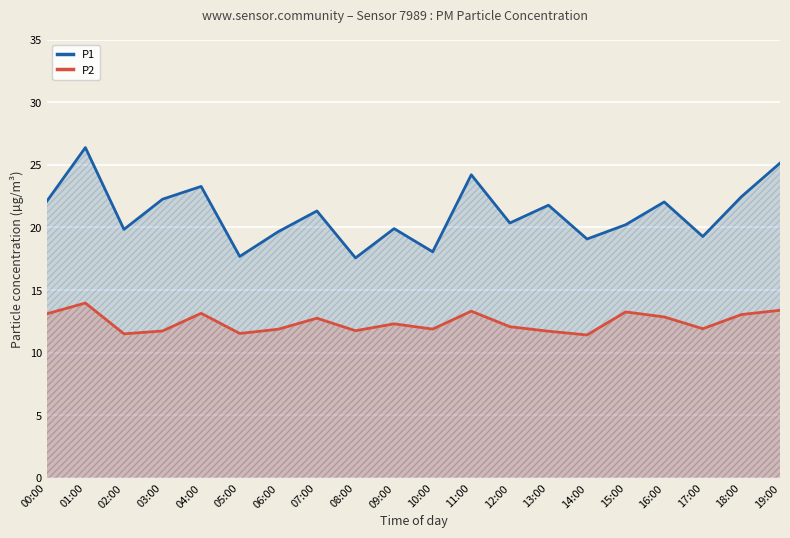

Reading left to right, list all the values displayed in this chart.

P1: 22.1	26.4	19.8	22.2	23.3	17.7	19.7	21.3	17.6	19.9	18.1	24.2	20.4	21.8	19.1	20.2	22.0	19.3	22.4	25.1
P2: 13.1	14.0	11.5	11.7	13.1	11.5	11.9	12.8	11.8	12.3	11.9	13.3	12.1	11.7	11.4	13.2	12.8	11.9	13.0	13.4